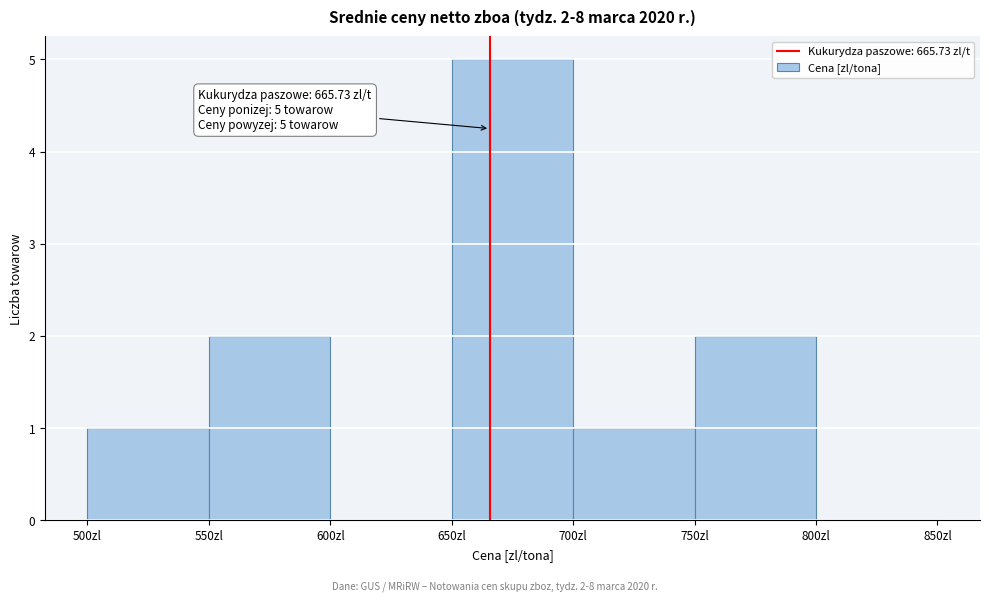

Over which range of the x-axis is the bar tallest?

650 to 700